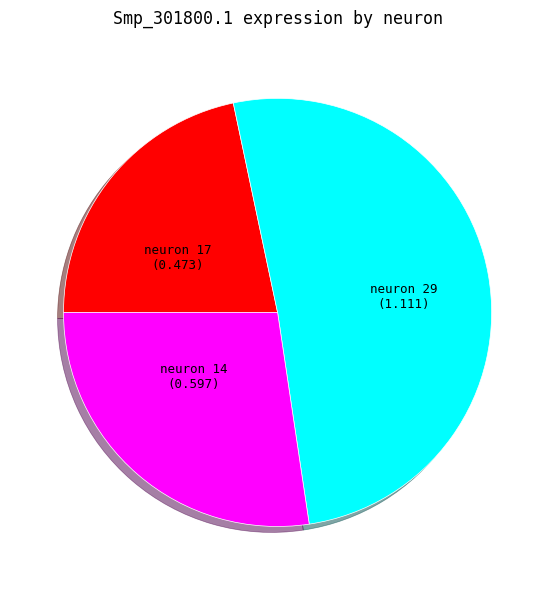

Approximately how many times larger is the value at neuron 17 compared to neuron 29?

0.4